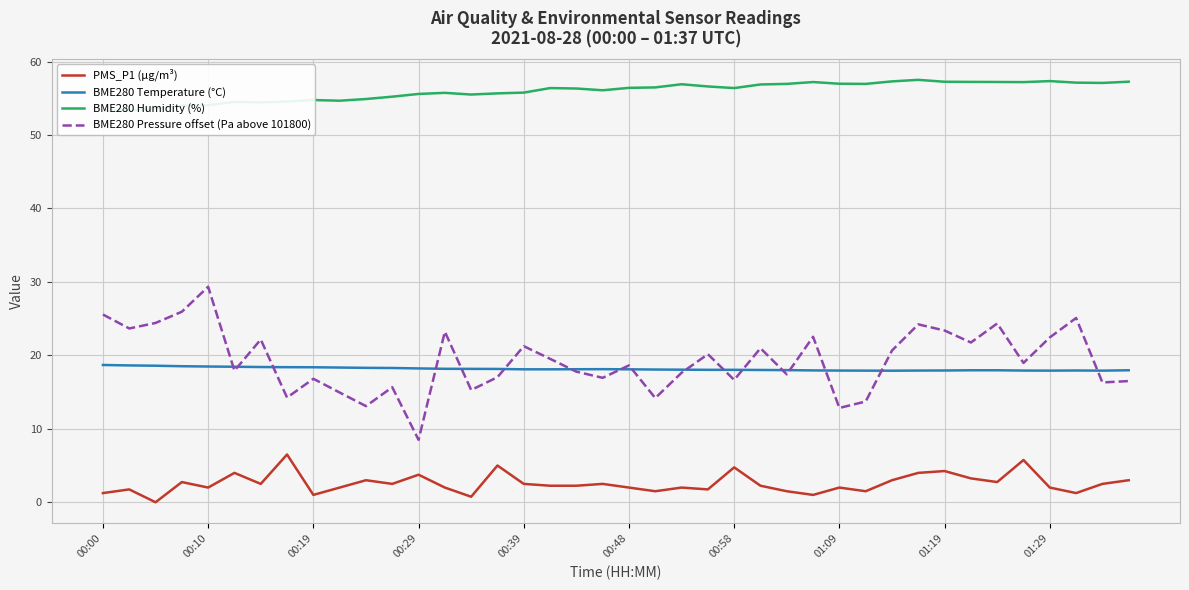

Is it true that BME280 Pressure offset (Pa above 101800) equals 24.2 at 31?

True